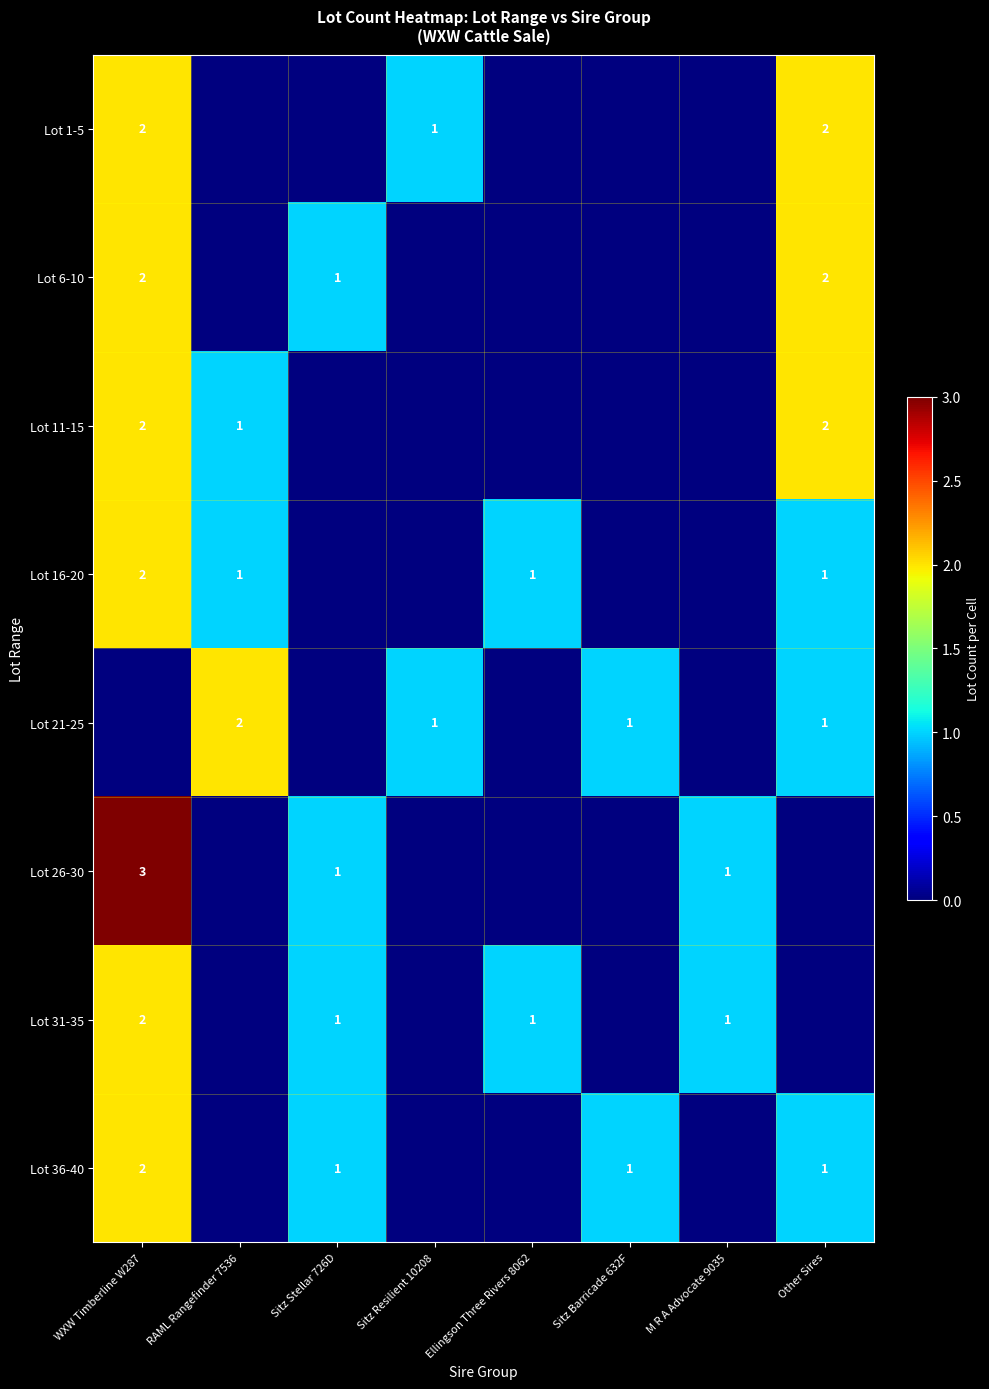

What is the difference between the highest and lowest values at WXW Timberline W287?

3